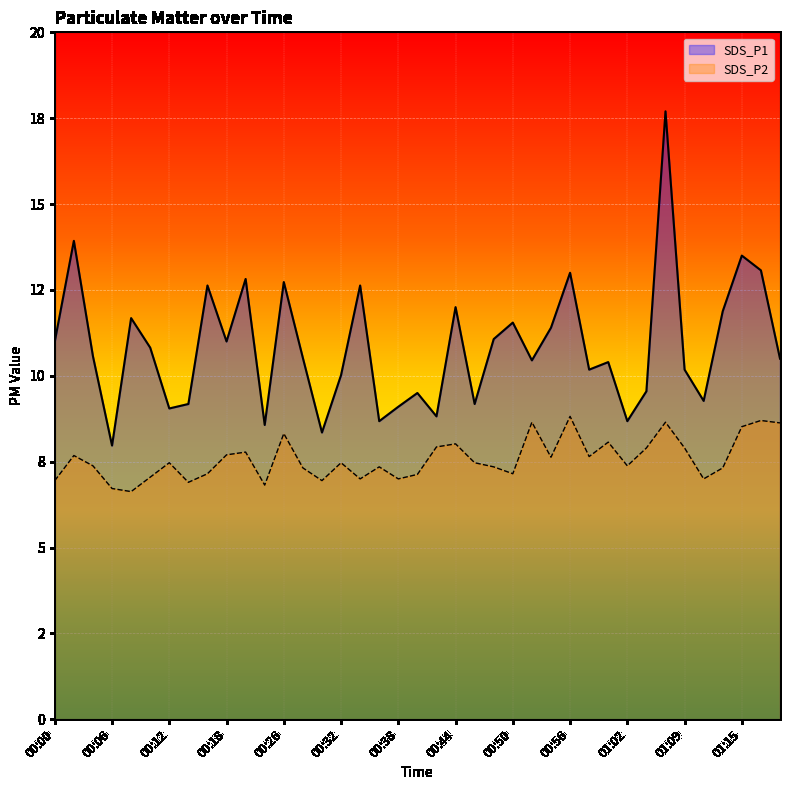

Reading left to right, extract all data points from this chart.

SDS_P1: 11.0	13.9	10.6	8.0	11.7	10.8	9.1	9.2	12.6	11.0	12.8	8.6	12.7	10.5	8.3	10.0	12.6	8.7	9.1	9.5	8.8	12.0	9.2	11.1	11.6	10.4	11.4	13.0	10.2	10.4	8.7	9.6	17.7	10.2	9.3	11.9	13.5	13.1	10.5
SDS_P2: 7.0	7.7	7.4	6.7	6.6	7.0	7.5	6.9	7.2	7.7	7.8	6.8	8.3	7.3	7.0	7.5	7.0	7.3	7.0	7.1	7.9	8.0	7.5	7.3	7.2	8.7	7.6	8.8	7.7	8.1	7.4	7.9	8.7	7.9	7.0	7.3	8.5	8.7	8.6